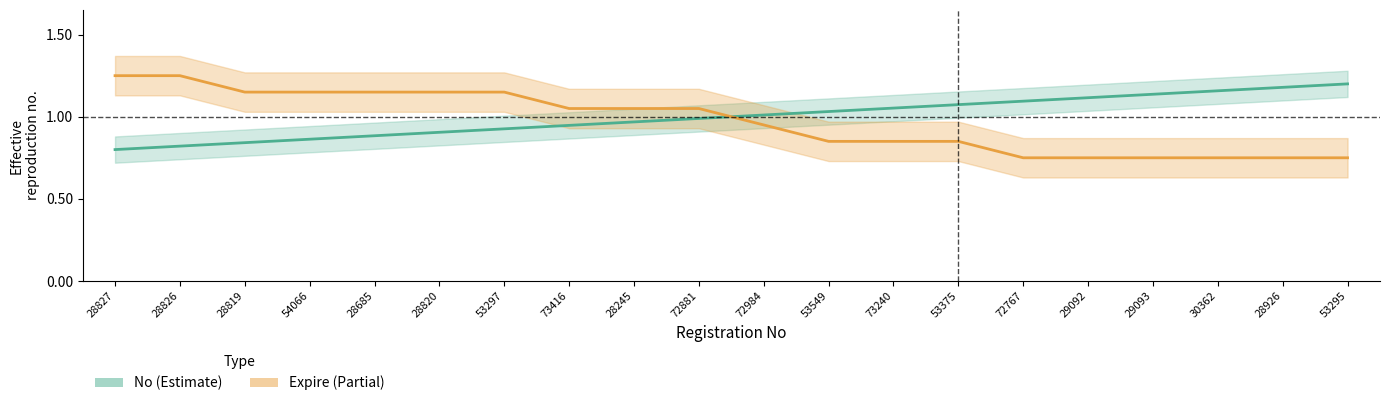

What is the average value of the No series?

1.0